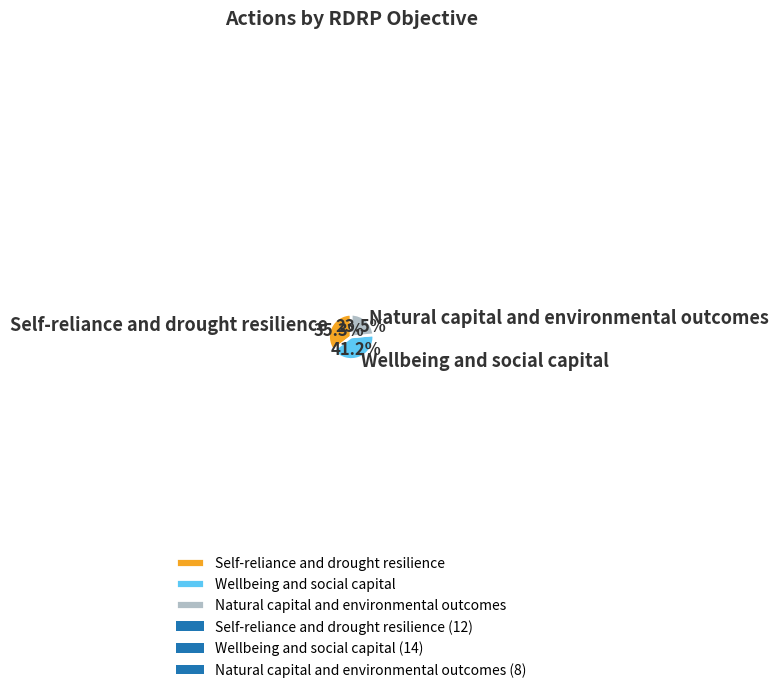

To the nearest percent, what is the difference between the Self-reliance and drought resilience and Natural capital and environmental outcomes slice percentages?

12%